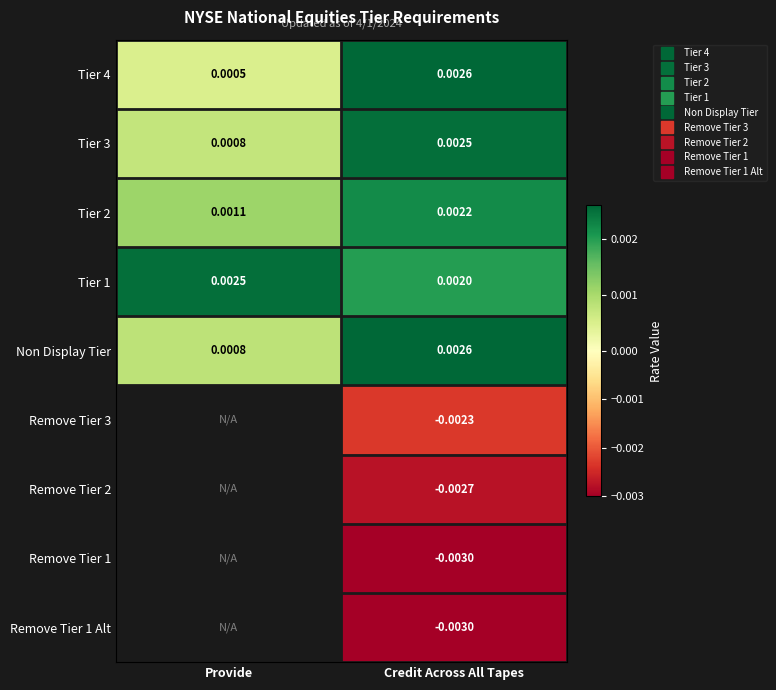

Between Credit Across All Tapes and Provide, which is larger?

Credit Across All Tapes